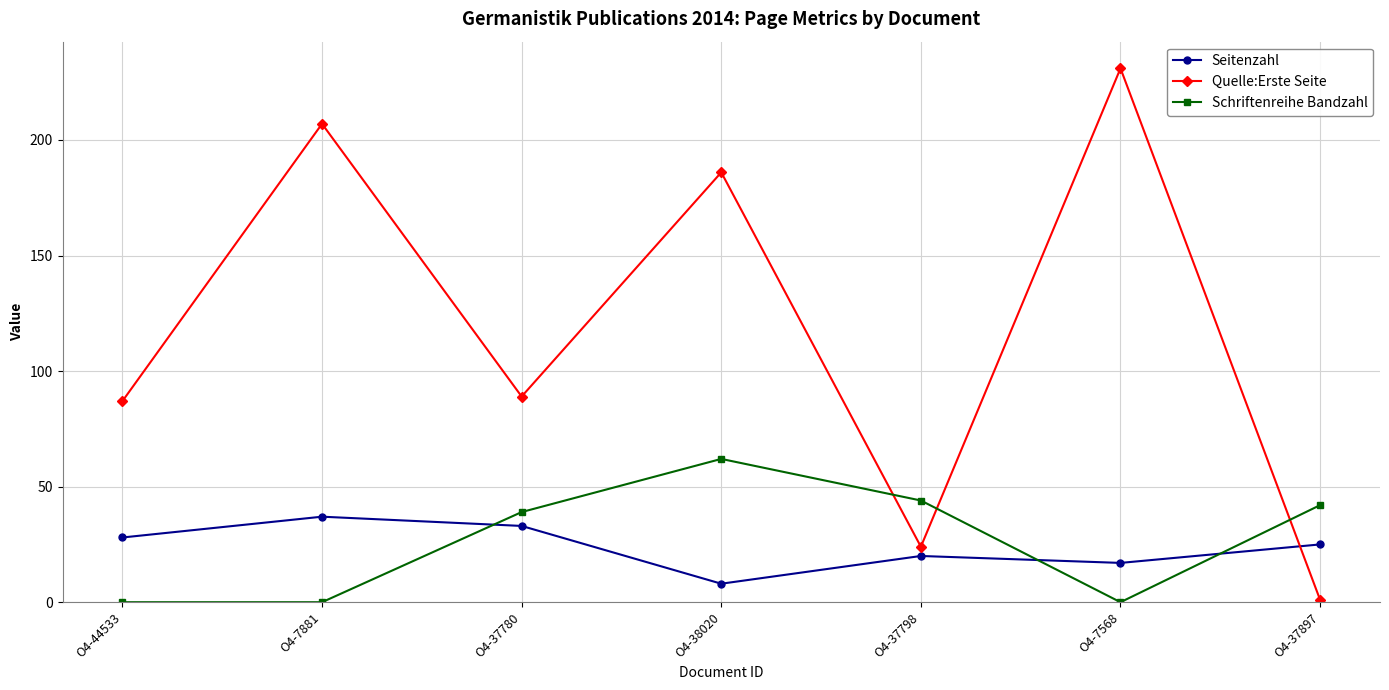

Between O4-37780 and O4-38020, which series saw the biggest shift?

Quelle:Erste Seite